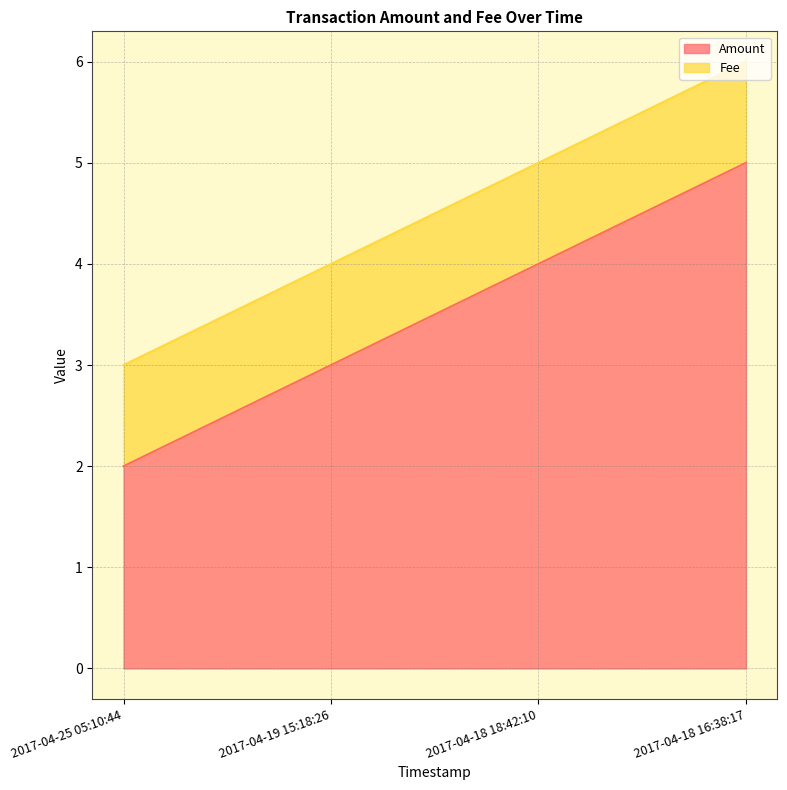

Does the chart have visible grid lines?

Yes